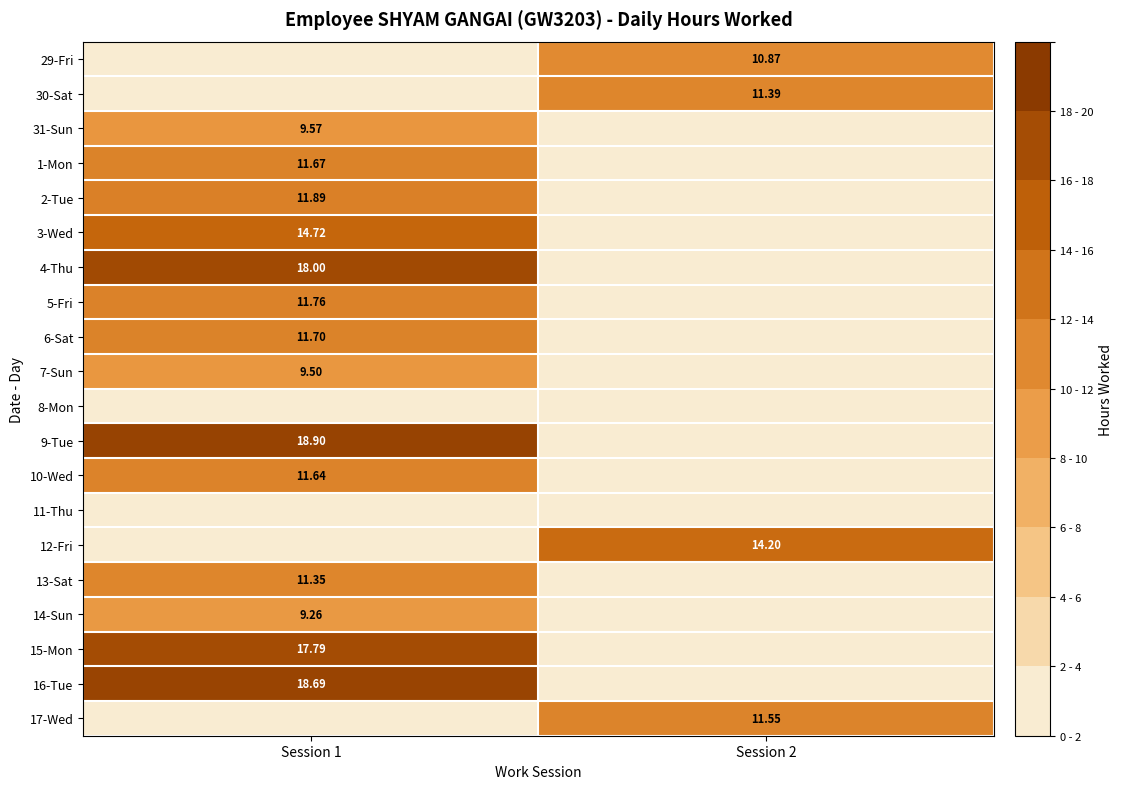

Is the value of 3-Wed at Session 1 greater than the value of 13-Sat at Session 1?

Yes